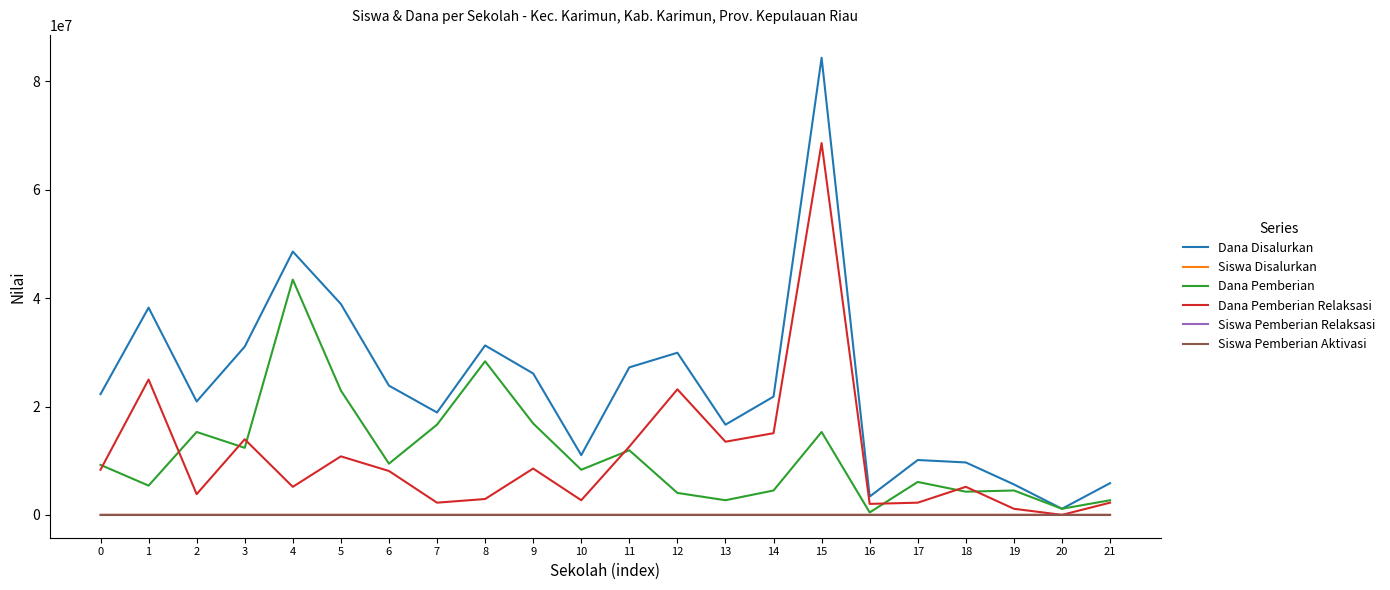

Between 7 and 17, which series saw the biggest shift?

Dana Pemberian